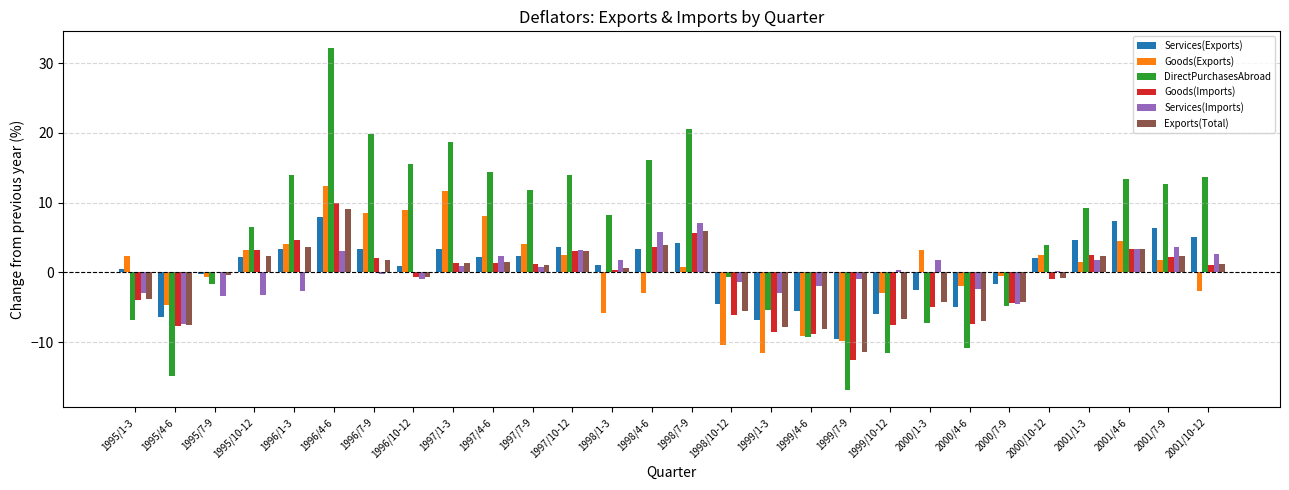

How many groups of bars are there?

28